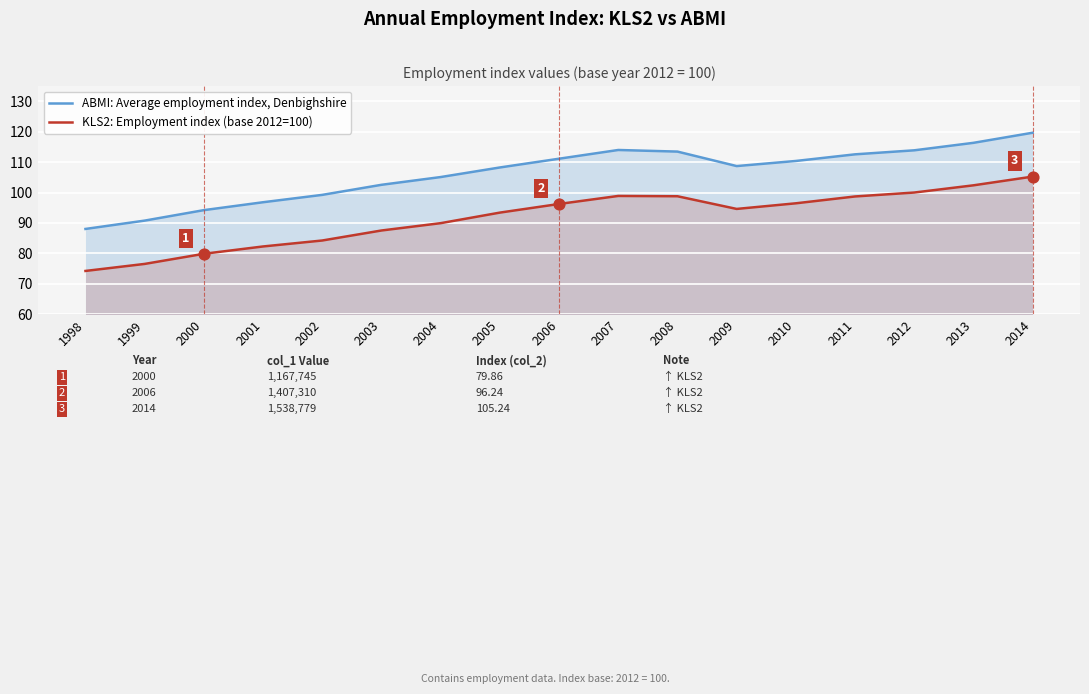

At how many categories does at least one series exceed 84?

17